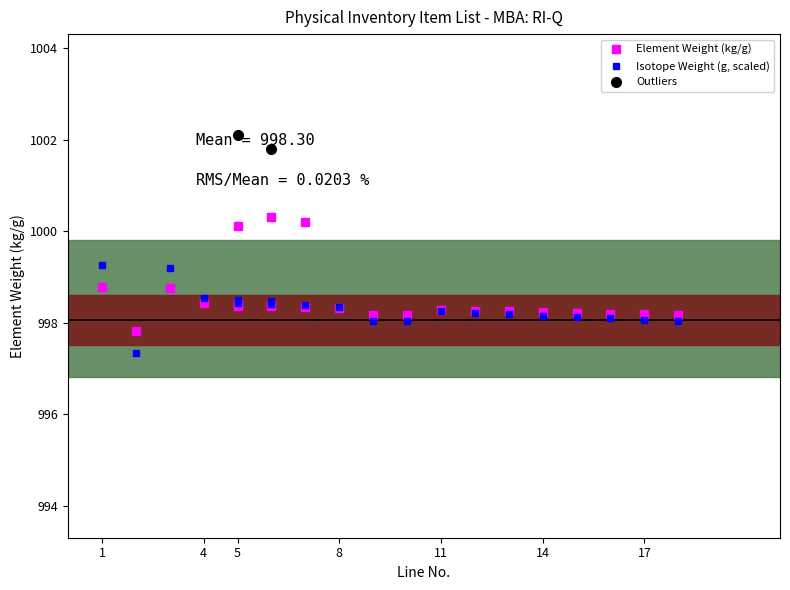

At which label does Element Weight (kg/g) first exceed 998?

1